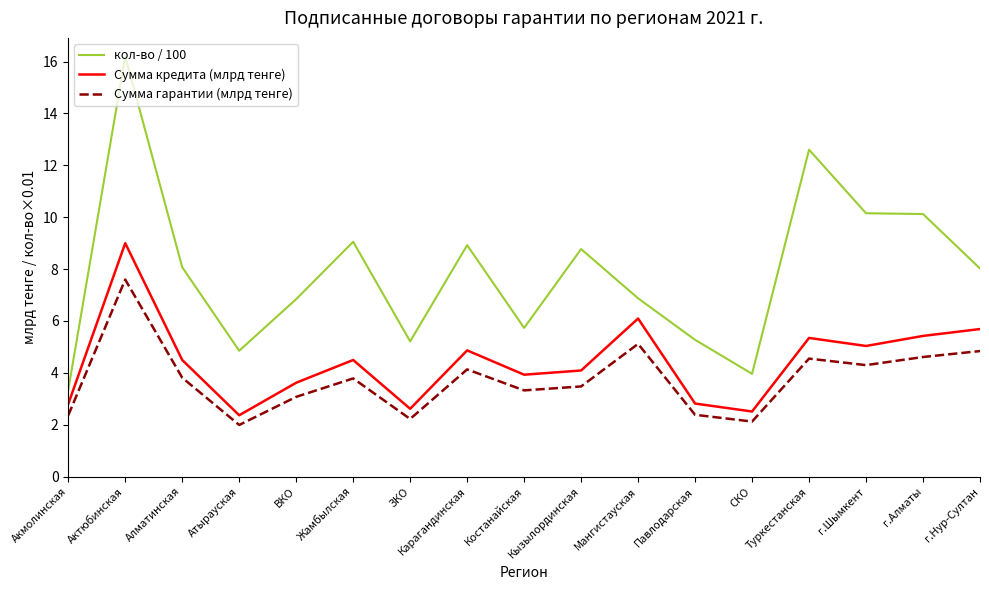

What is the difference between the highest and lowest values at Карагандинская?

4.8